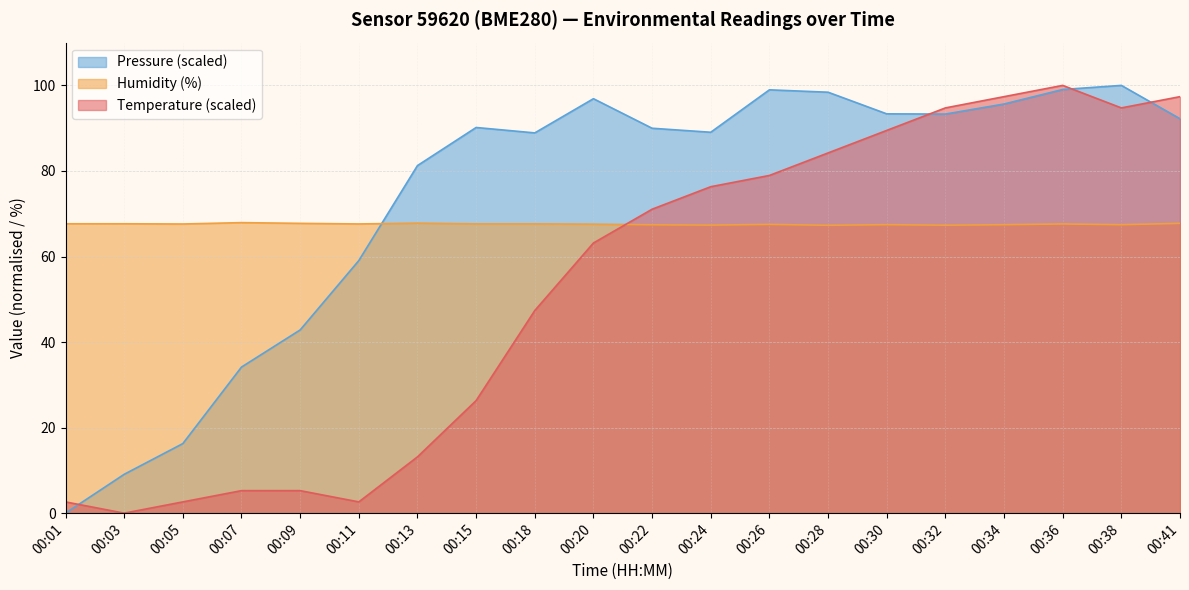

True or false: Temperature has more than 2 interior local peaks.

False